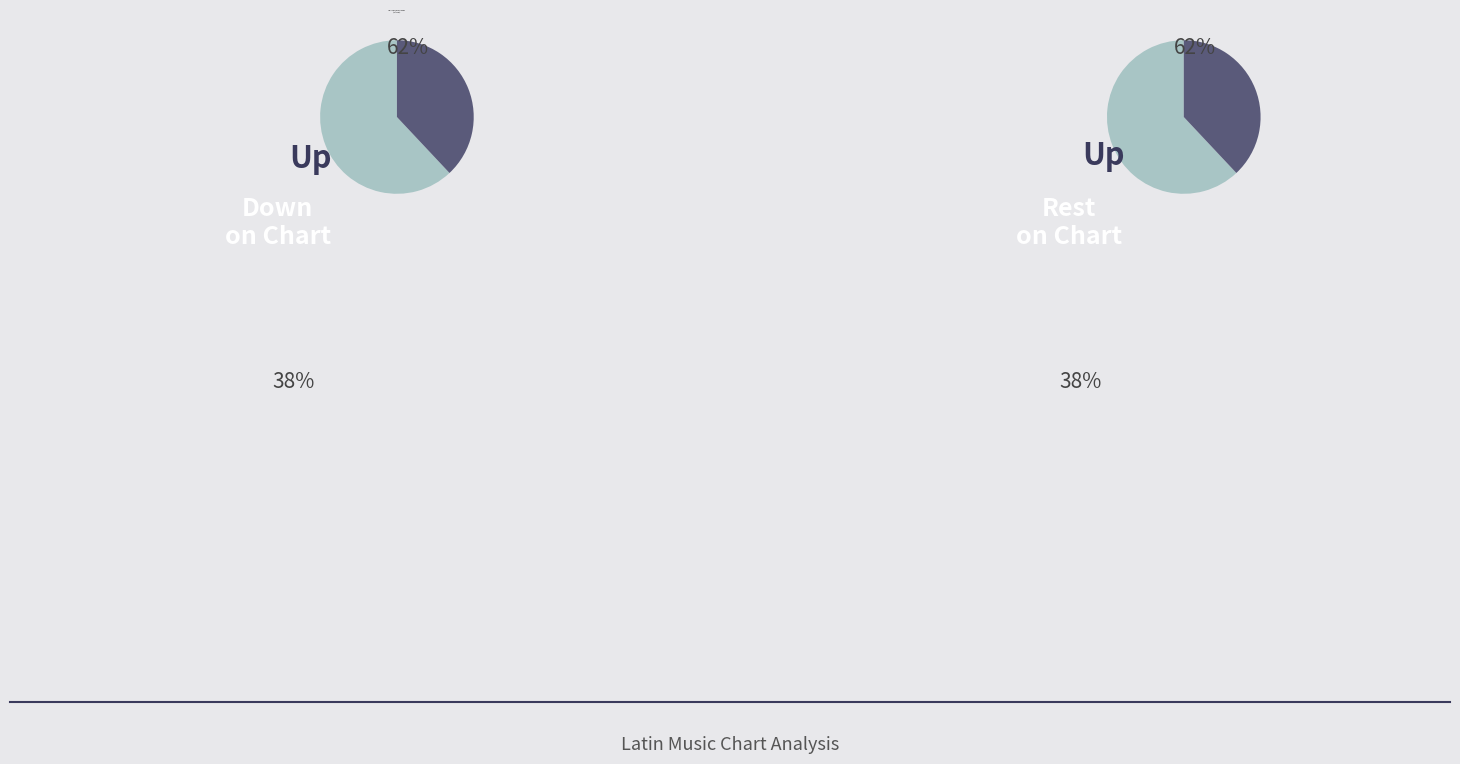

What is the change in value from up to down?

-24